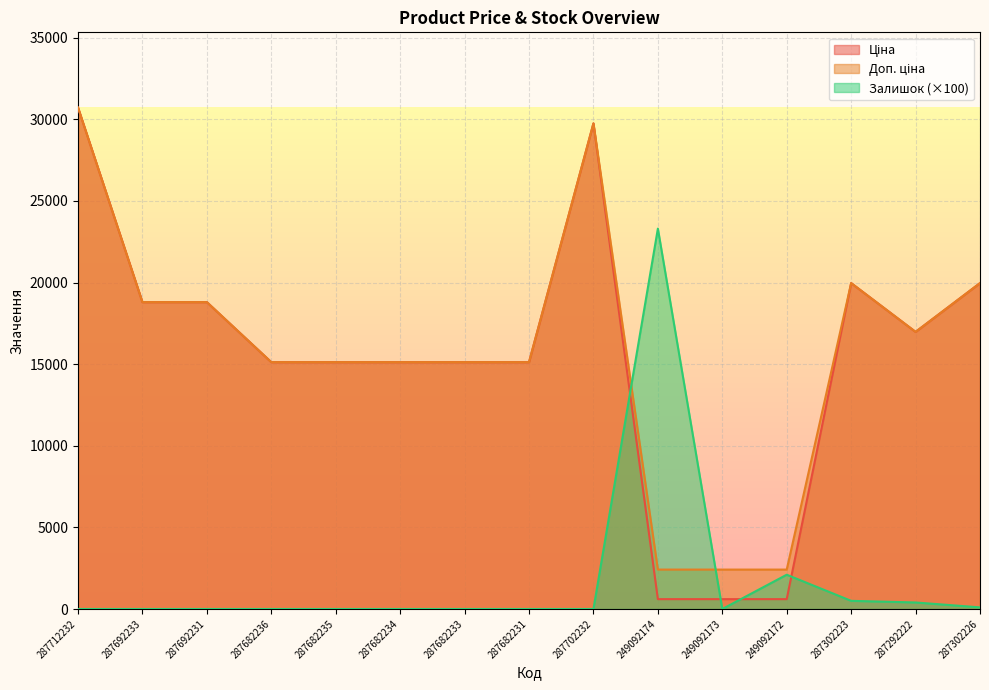

Reading right to left, what are all the values shown in this chart?

Ціна: 19964.2	16976.3	19964.2	603.7	603.7	603.7	29747.2	15120.0	15120.0	15120.0	15120.0	15120.0	18796.8	18796.8	30717.1
Доп. ціна: 19964.2	16976.3	19964.2	2414.8	2414.8	2414.8	29747.2	15120.0	15120.0	15120.0	15120.0	15120.0	18796.8	18796.8	30717.1
Залишок: 100.0	400.0	500.0	2100.0	0.0	23300.0	0.0	0.0	0.0	0.0	0.0	0.0	0.0	0.0	0.0